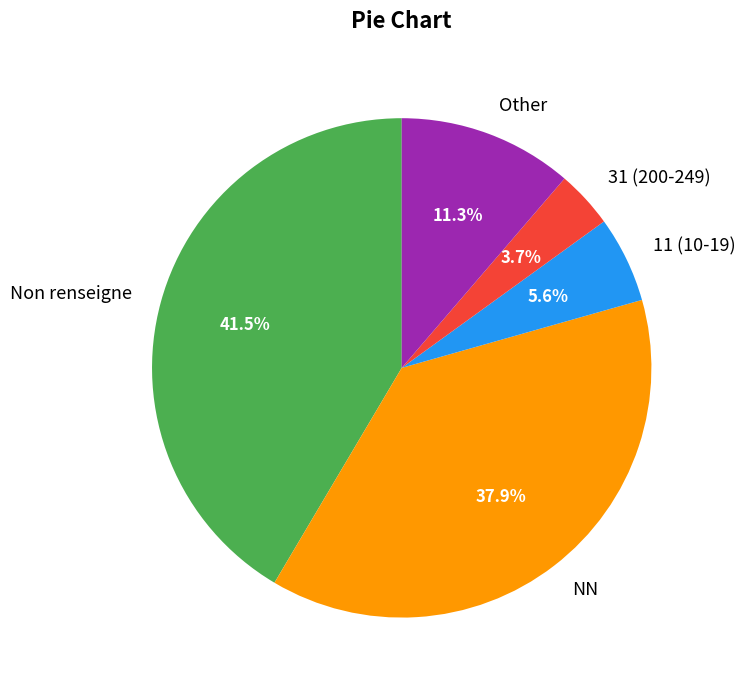

Does NN account for over 50% of the chart?

No